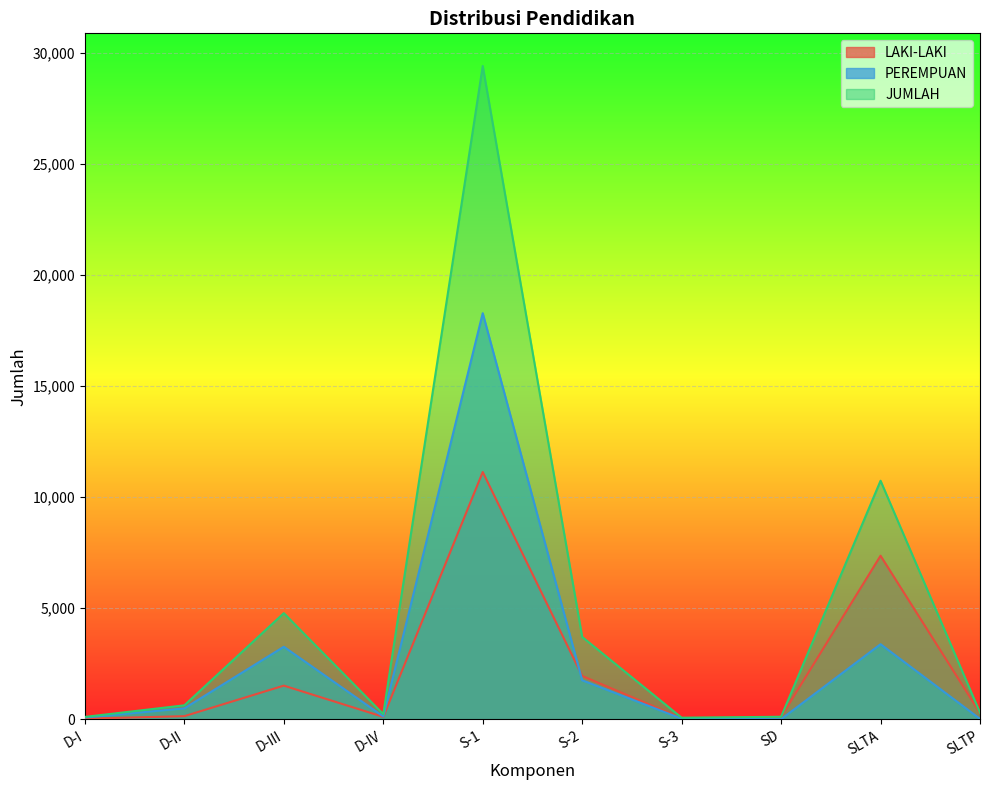

Reading right to left, extract all data points from this chart.

LAKI-LAKI: SLTP=280	SLTA=7362	SD=108	S-3=45	S-2=1949	S-1=11132	D-IV=106	D-III=1513	D-II=138	D-I=26
PEREMPUAN: SLTP=16	SLTA=3378	SD=2	S-3=25	S-2=1755	S-1=18285	D-IV=124	D-III=3263	D-II=489	D-I=78
JUMLAH: SLTP=296	SLTA=10740	SD=110	S-3=70	S-2=3704	S-1=29417	D-IV=230	D-III=4776	D-II=627	D-I=104